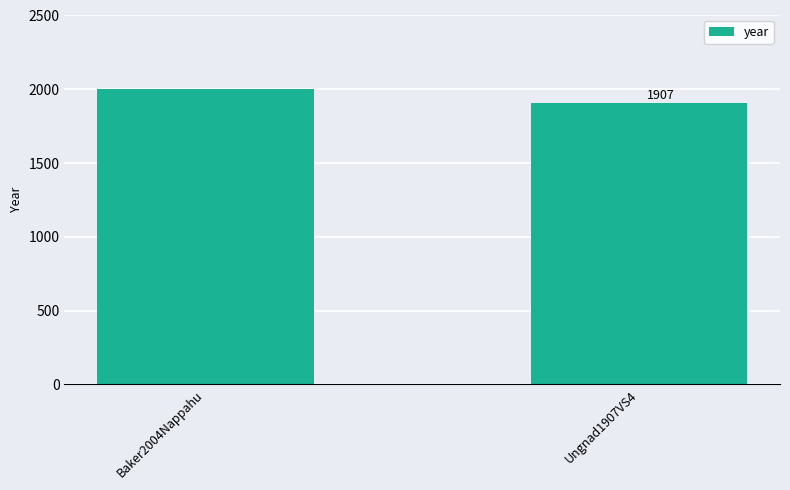

What is the label of the 2nd bar from the left?

Ungnad1907VS4